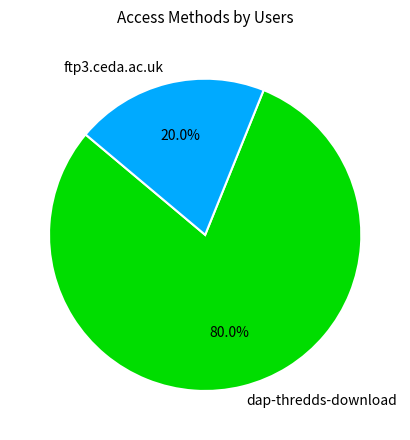

Is there any slice that represents more than half of the pie?

Yes